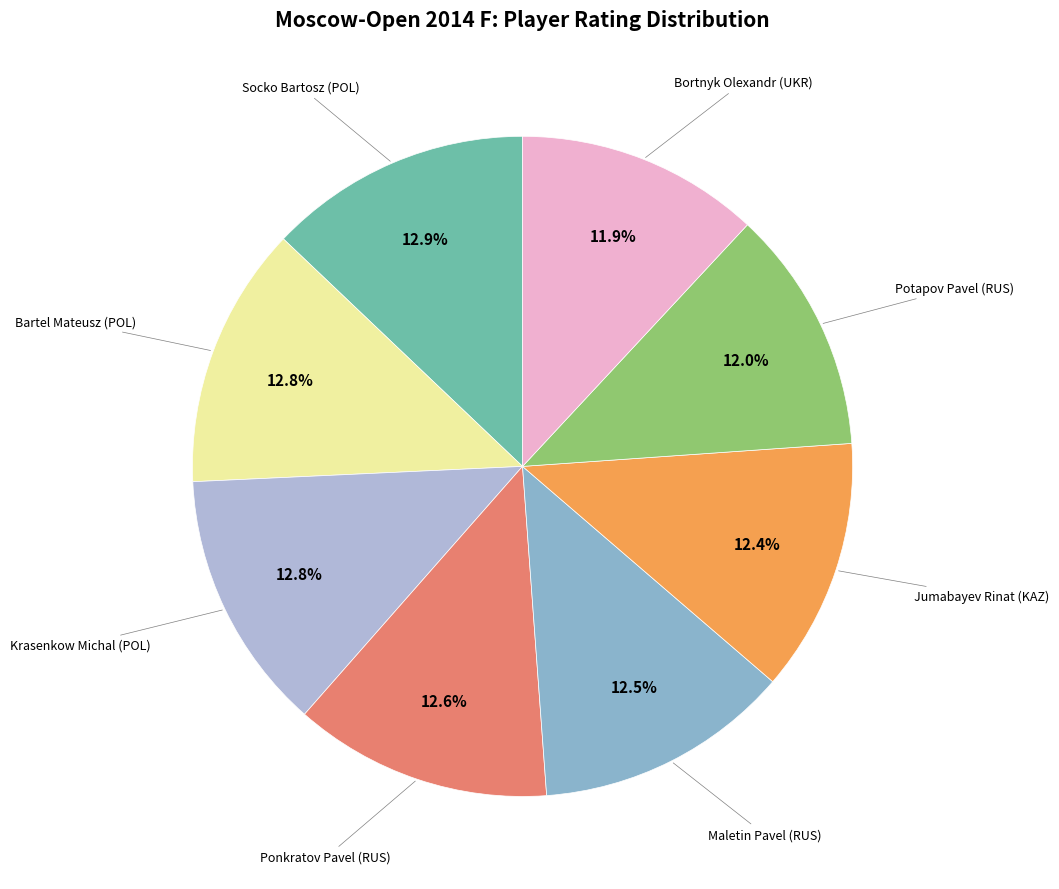

Is the sum of Bartel Mateusz (POL) and Jumabayev Rinat (KAZ) greater than half?

No